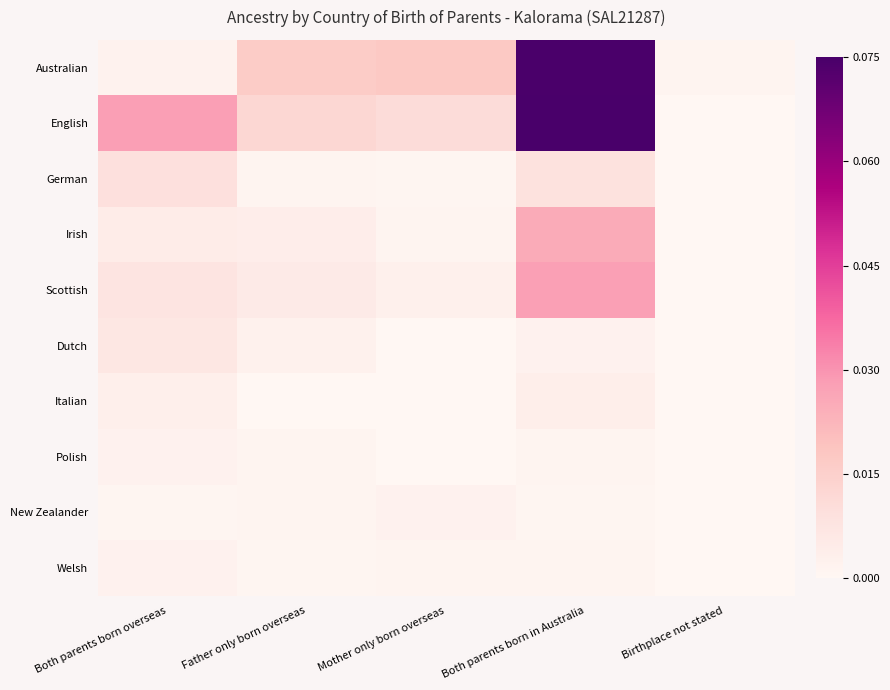

Reading left to right, extract all data points from this chart.

Australian: Both parents born overseas=0.0	Father only born overseas=0.2	Mother only born overseas=0.2	Both parents born in Australia=1.0	Birthplace not stated=0.0
English: Both parents born overseas=0.4	Father only born overseas=0.2	Mother only born overseas=0.1	Both parents born in Australia=1.0	Birthplace not stated=0.0
German: Both parents born overseas=0.1	Father only born overseas=0.0	Mother only born overseas=0.0	Both parents born in Australia=0.1	Birthplace not stated=0.0
Irish: Both parents born overseas=0.1	Father only born overseas=0.1	Mother only born overseas=0.0	Both parents born in Australia=0.3	Birthplace not stated=0.0
Scottish: Both parents born overseas=0.1	Father only born overseas=0.1	Mother only born overseas=0.0	Both parents born in Australia=0.4	Birthplace not stated=0.0
Dutch: Both parents born overseas=0.1	Father only born overseas=0.0	Mother only born overseas=0.0	Both parents born in Australia=0.0	Birthplace not stated=0.0
Italian: Both parents born overseas=0.0	Father only born overseas=0.0	Mother only born overseas=0.0	Both parents born in Australia=0.0	Birthplace not stated=0.0
Polish: Both parents born overseas=0.0	Father only born overseas=0.0	Mother only born overseas=0.0	Both parents born in Australia=0.0	Birthplace not stated=0.0
New Zealander: Both parents born overseas=0.0	Father only born overseas=0.0	Mother only born overseas=0.0	Both parents born in Australia=0.0	Birthplace not stated=0.0
Welsh: Both parents born overseas=0.0	Father only born overseas=0.0	Mother only born overseas=0.0	Both parents born in Australia=0.0	Birthplace not stated=0.0